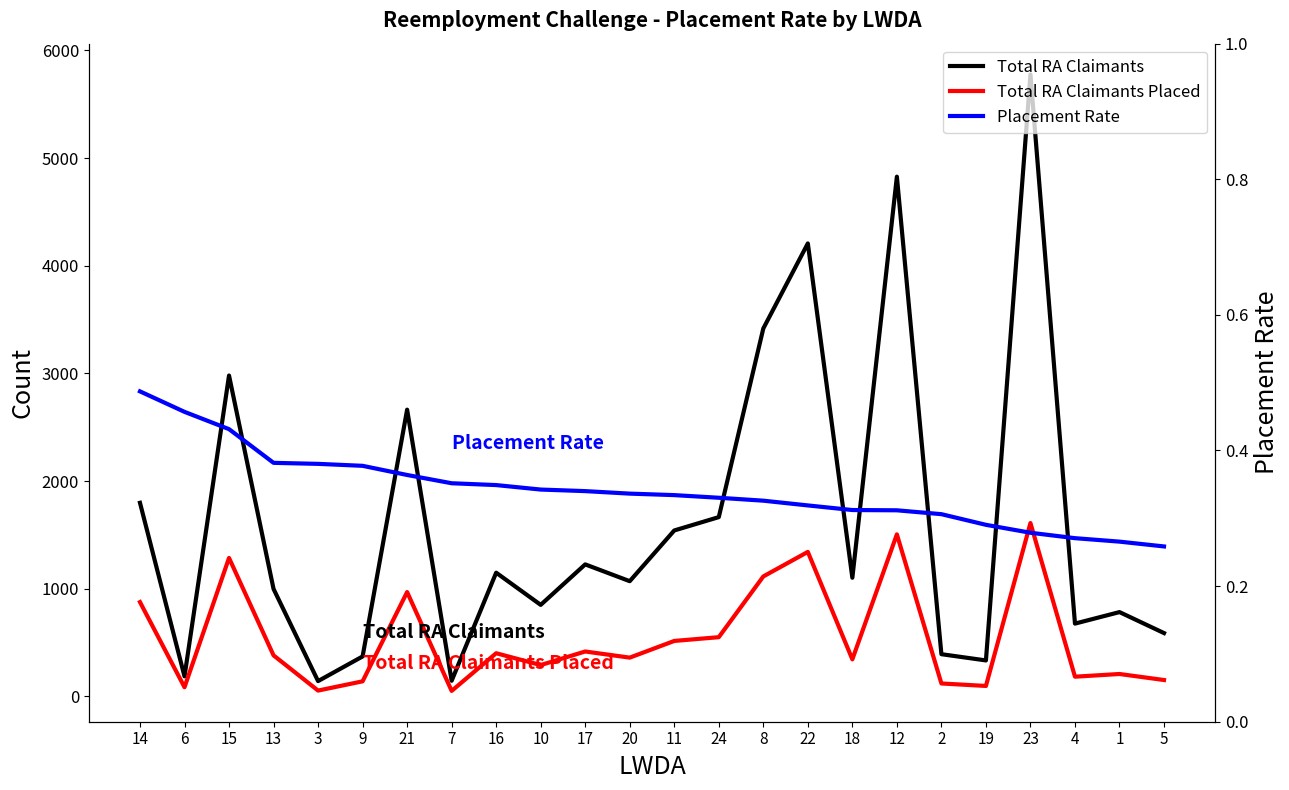

What is the label of the 14th point from the left?

24